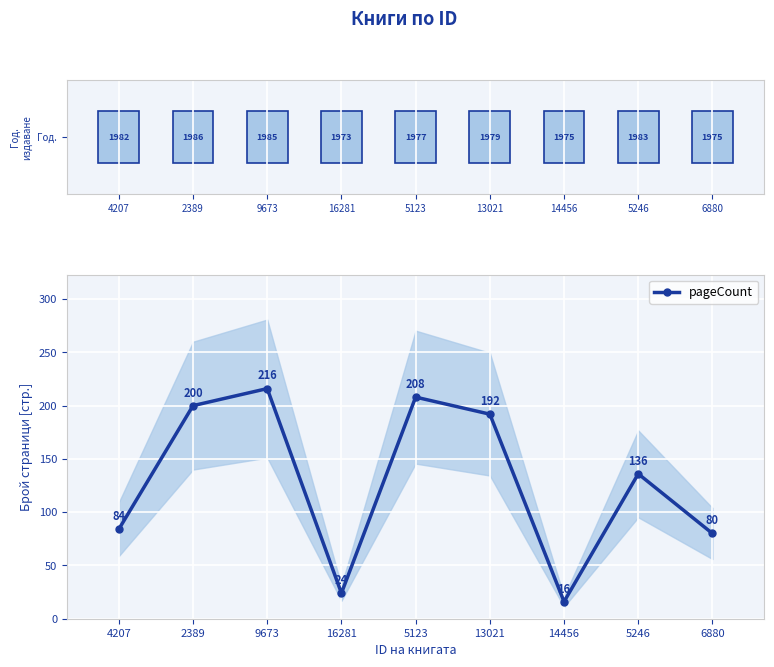

How many series are shown in this chart?

2